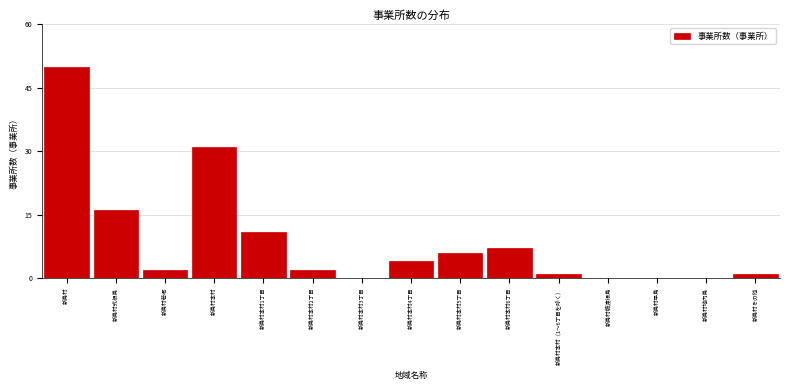

Reading left to right, what are all the values shown in this chart?

新島村=50	新島村式根島=16	新島村若郷=2	新島村本村=31	新島村本村1丁目=11	新島村本村2丁目=2	新島村本村3丁目=0	新島村本村4丁目=4	新島村本村5丁目=6	新島村本村6丁目=7	新島村本村（1～6丁目を除く）=1	新島村鵜渡根島=0	新島村早島=0	新島村地内島=0	新島村その他=1